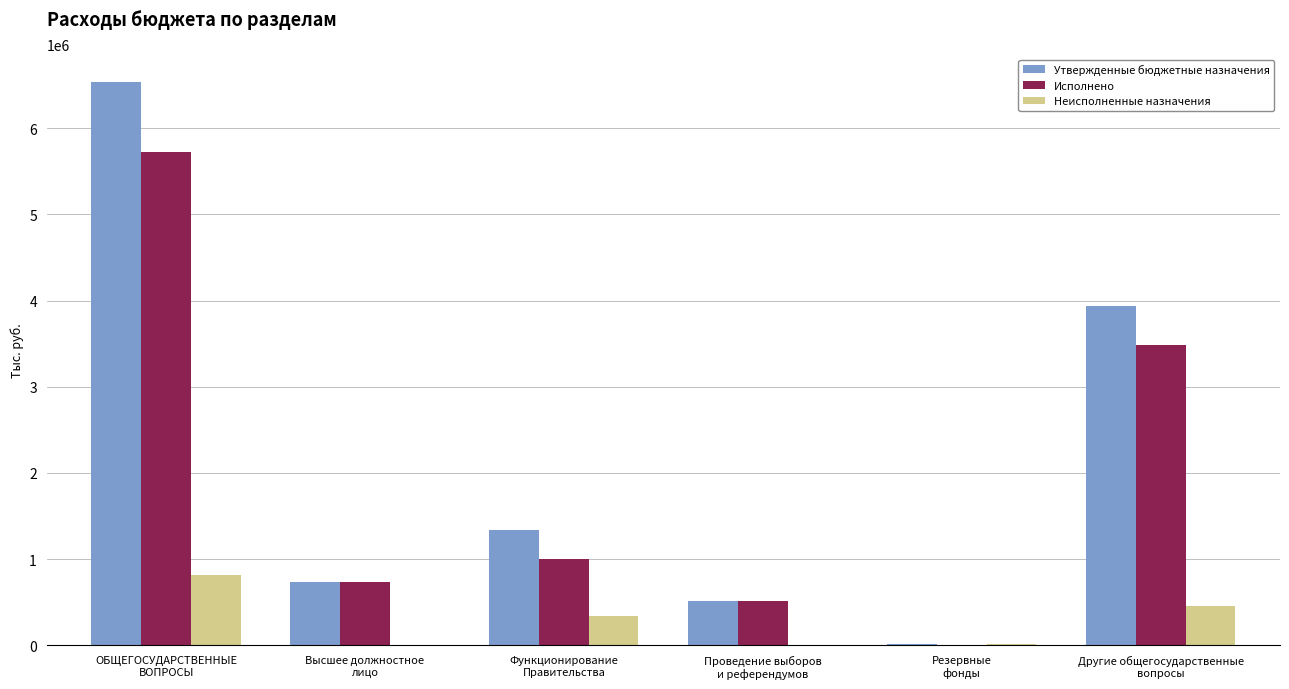

What is the maximum value for Утвержденные бюджетные назначения?

6535783.3